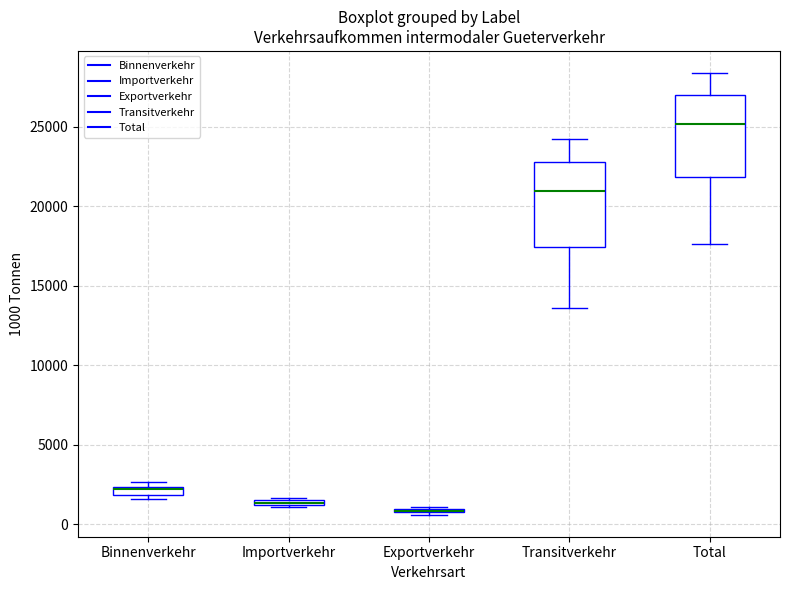

Where does the lower whisker of the box for Total end on the y-axis? The values are not printed on the chart, so give them approximately, as read against the axis.

17500